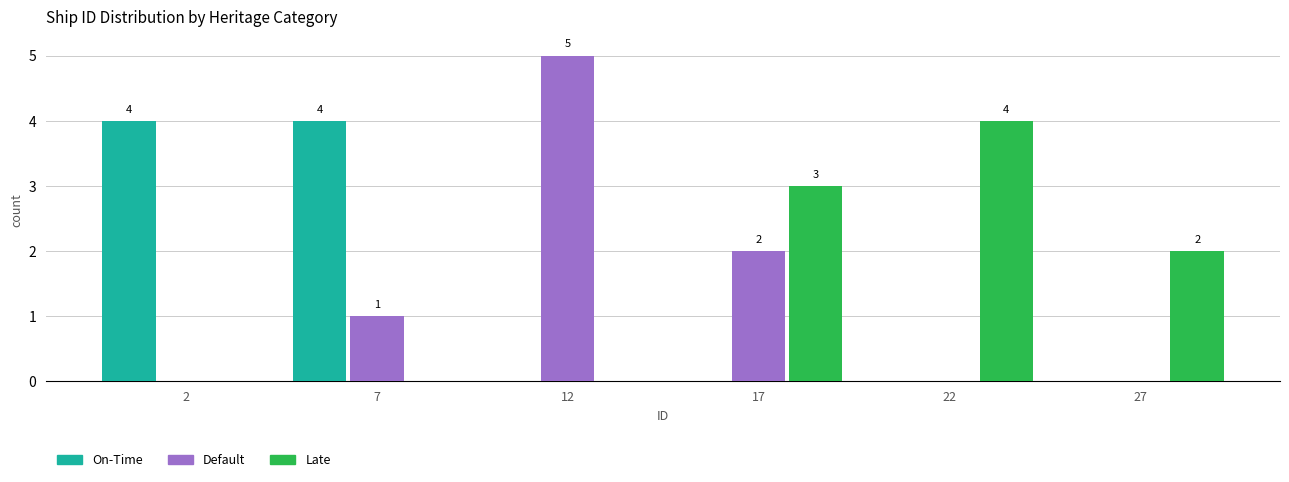

Reading left to right, list all the values displayed in this chart.

On-Time: 2=4	7=4	12=0	17=0	22=0	27=0
Default: 2=0	7=1	12=5	17=2	22=0	27=0
Late: 2=0	7=0	12=0	17=3	22=4	27=2